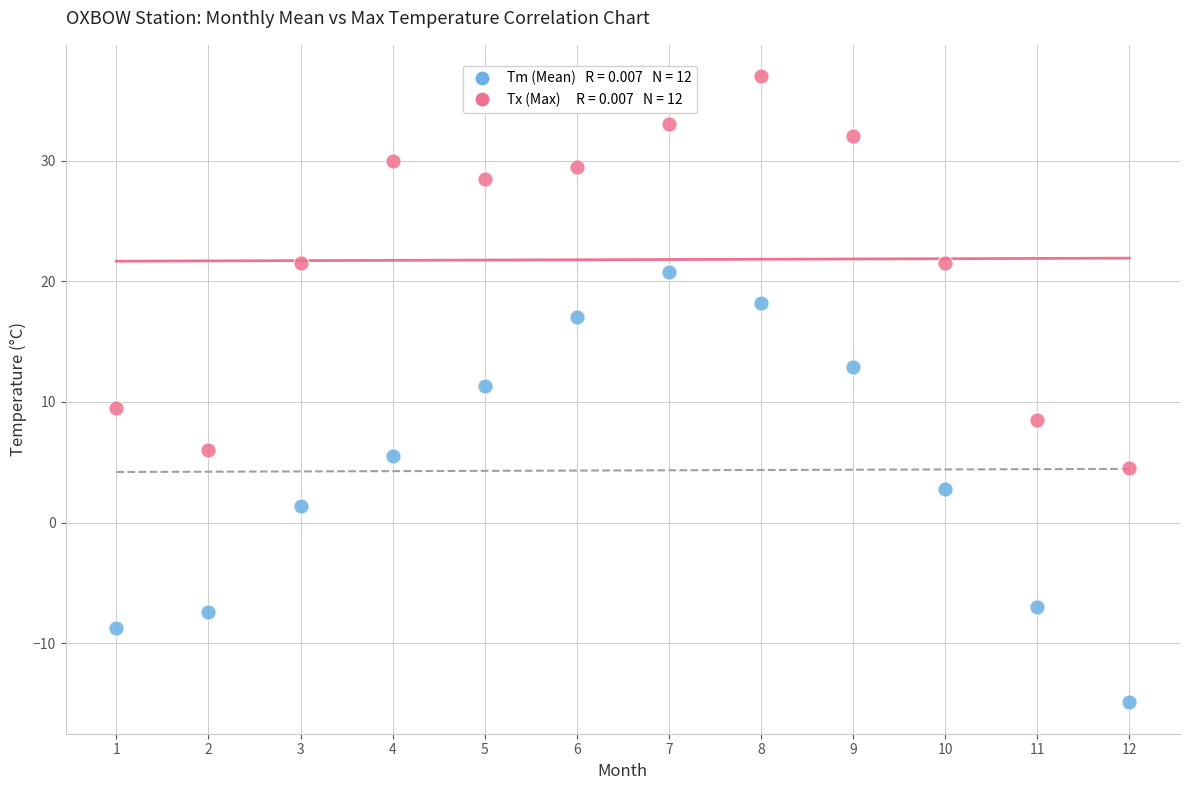

Across all data points, what is the range of Y values (max minus min)?

51.9